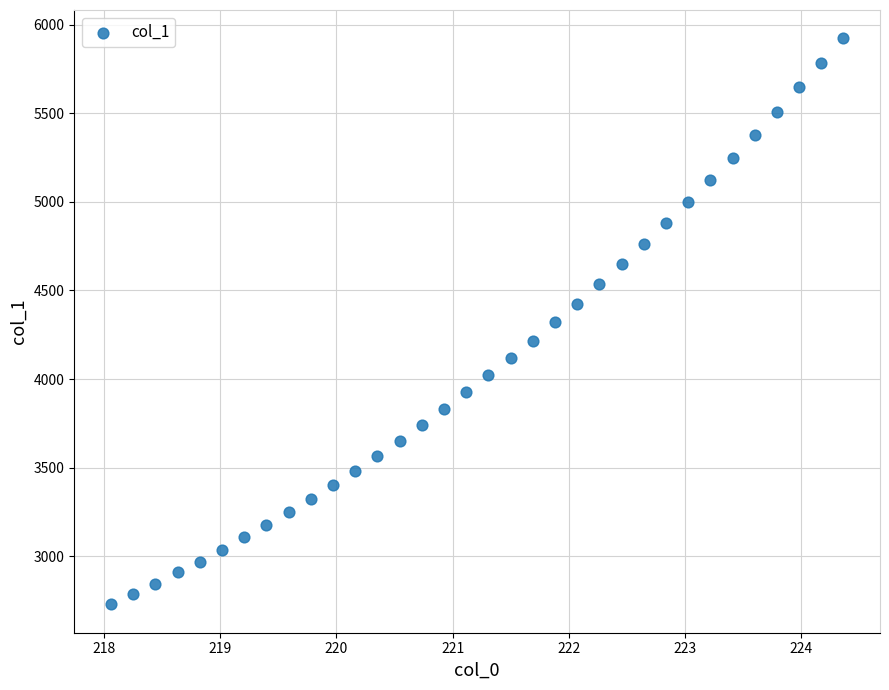

What is the range of Y values (max minus min)?

3195.6